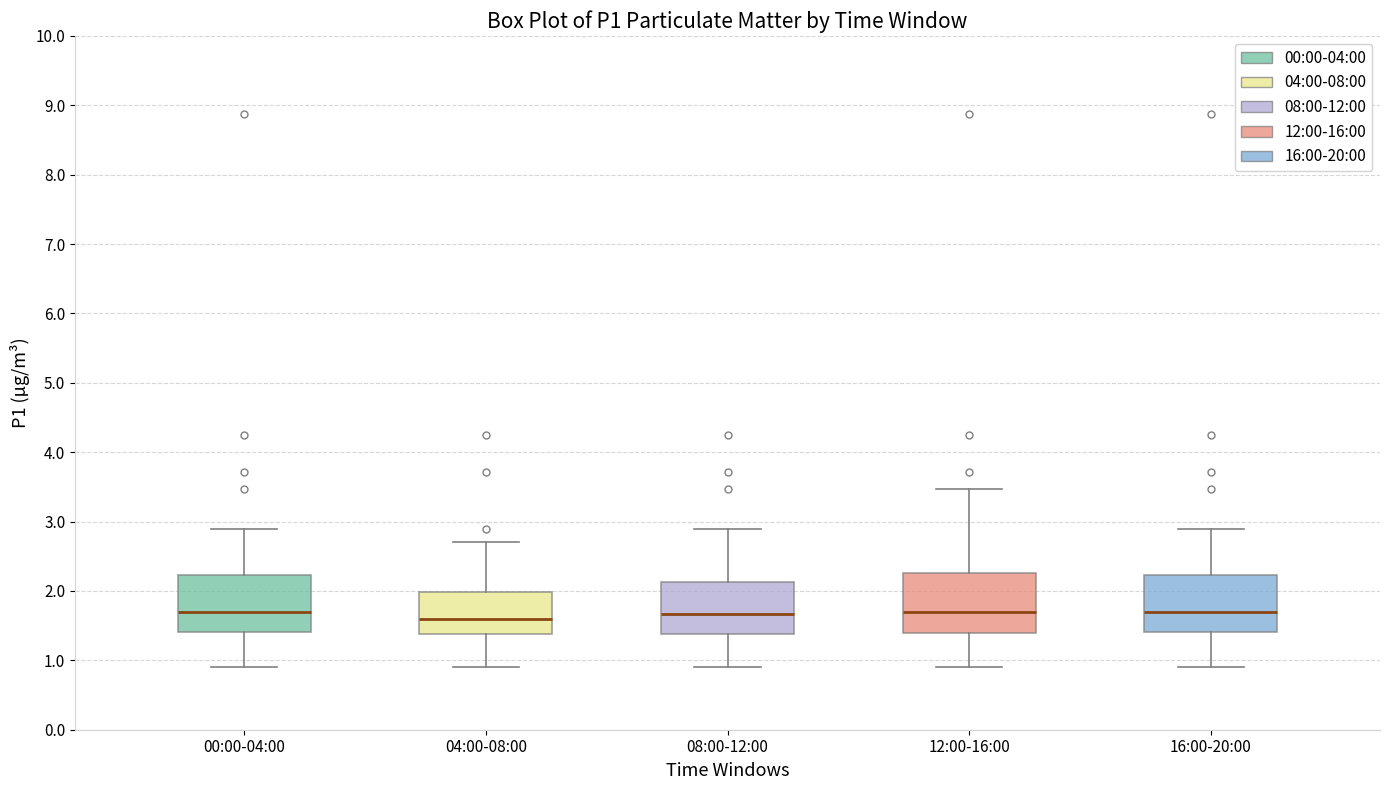

Reading left to right, read every box against the y-axis: the position of its median line, the range the box covers, and the ends of its whiskers. The values are not printed on the chart, so give them approximately, as read against the axis.

00:00-04:00: median 1.7, box 1.4 to 2.2, whiskers 0.9 to 2.9
04:00-08:00: median 1.6, box 1.4 to 2.0, whiskers 0.9 to 2.7
08:00-12:00: median 1.7, box 1.4 to 2.1, whiskers 0.9 to 2.9
12:00-16:00: median 1.7, box 1.4 to 2.3, whiskers 0.9 to 3.5
16:00-20:00: median 1.7, box 1.4 to 2.2, whiskers 0.9 to 2.9